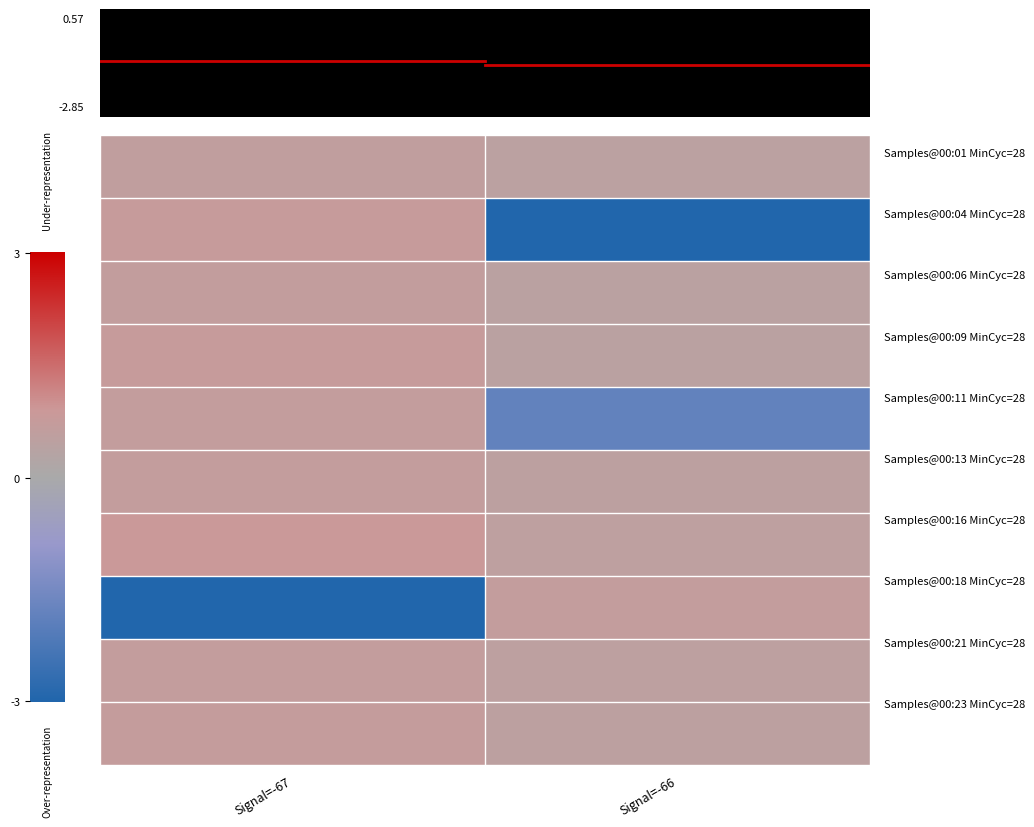

Between Signal=-66 and Signal=-67, which is larger?

Signal=-67